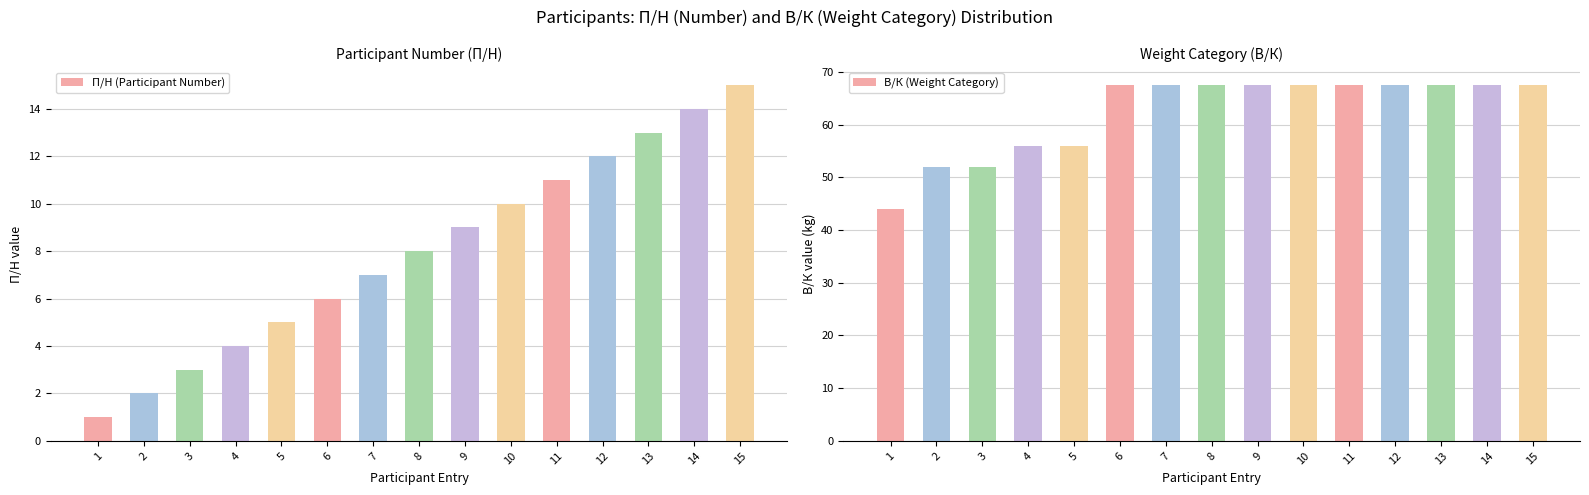

What is the difference between the maximum and second lowest values in the В/К (Weight Category) series?

15.5